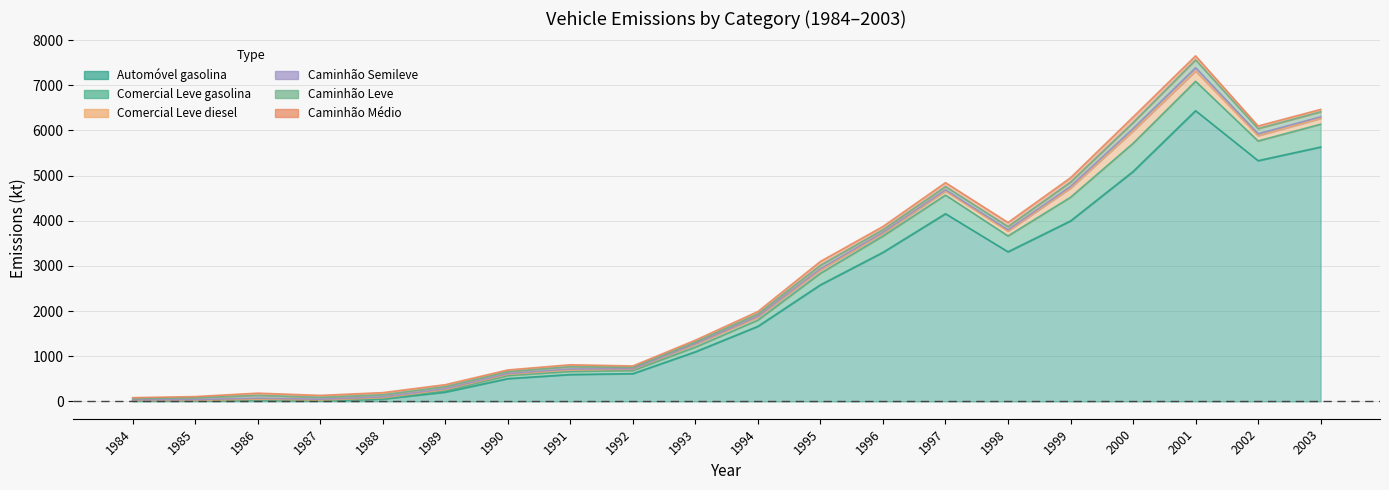

How many values in the Caminhão Semileve series exceed 25?

10